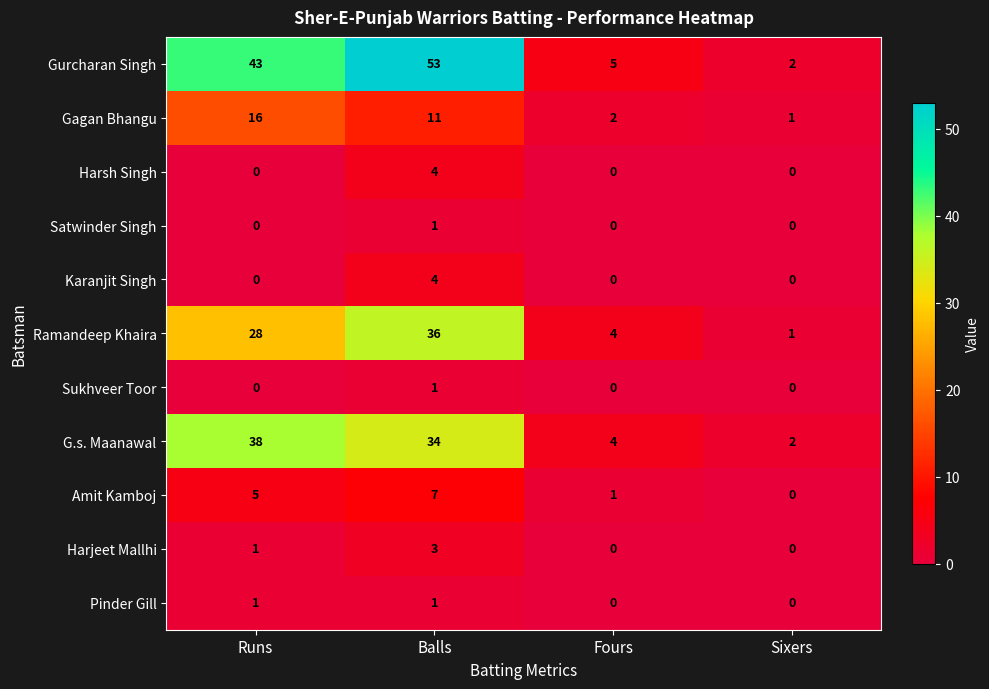

At how many categories does at least one series exceed 28?

2